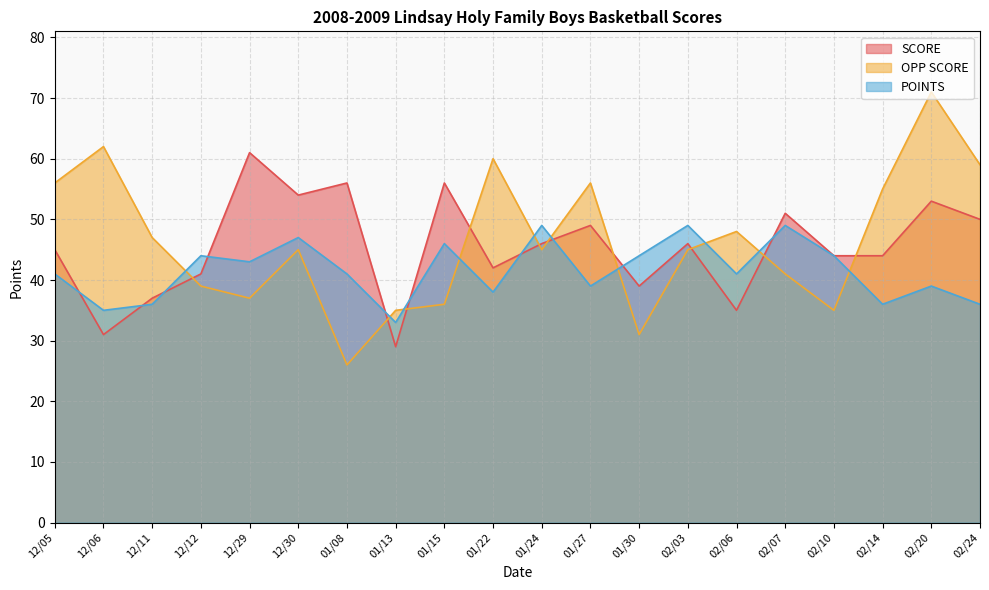

At which category is the sum across all series the highest?

02/20